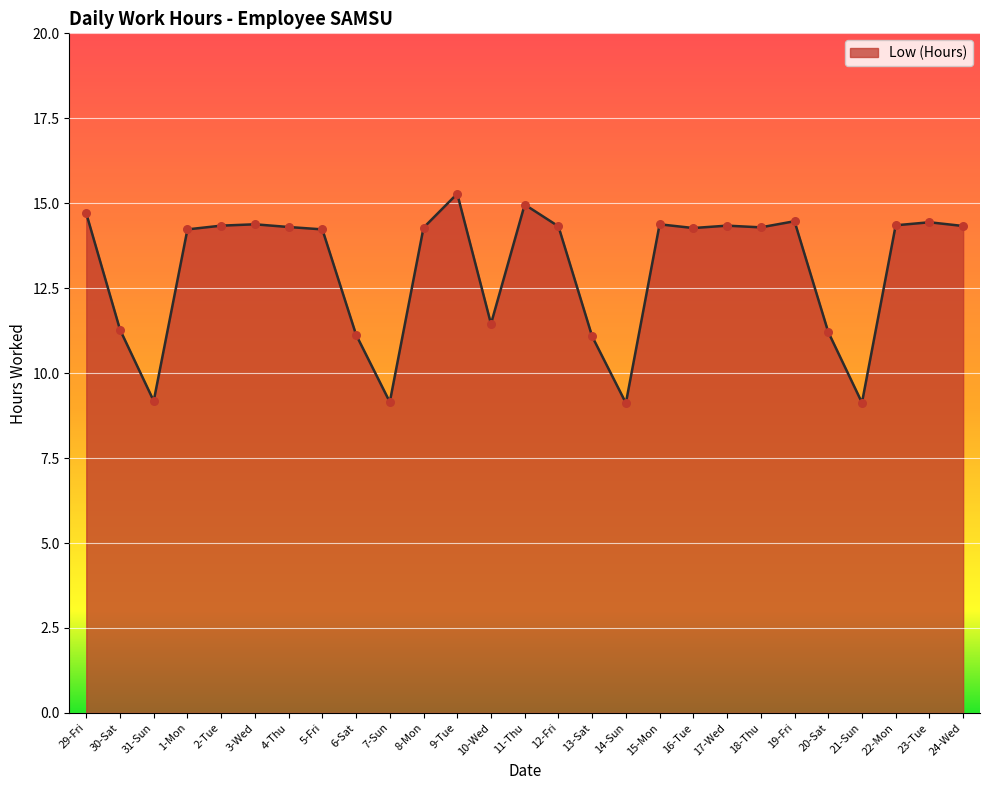

What is the change in value from 29-Fri to 15-Mon?

-0.3